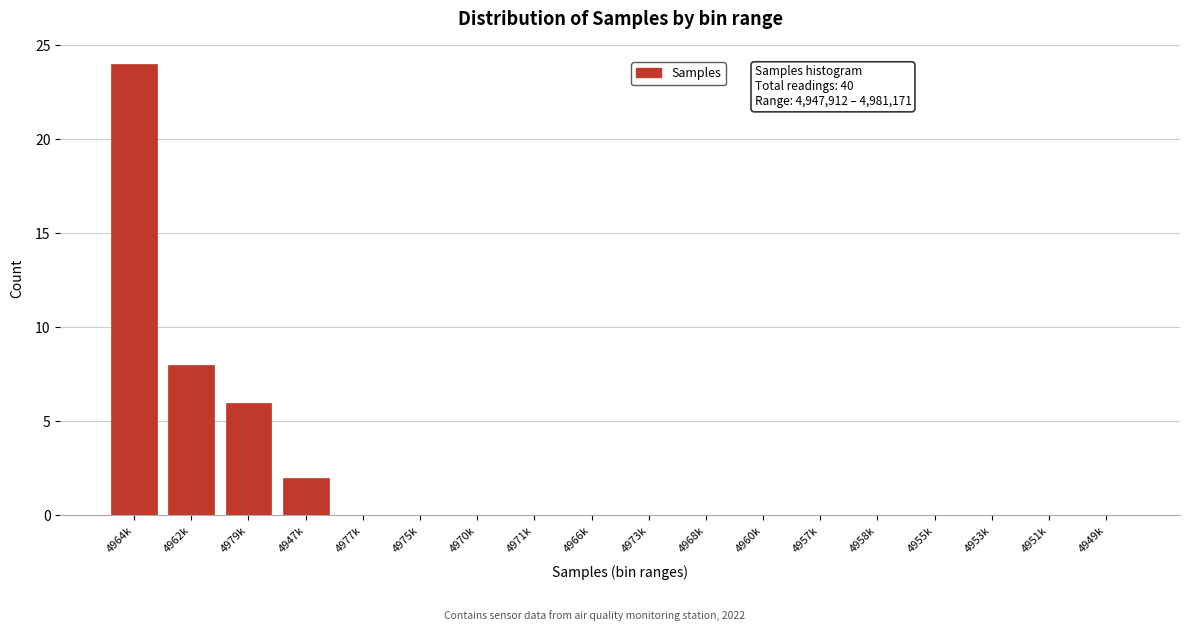

Reading left to right, list all the values displayed in this chart.

4964k=24	4962k=8	4979k=6	4947k=2	4977k=0	4975k=0	4970k=0	4971k=0	4966k=0	4973k=0	4968k=0	4960k=0	4957k=0	4958k=0	4955k=0	4953k=0	4951k=0	4949k=0